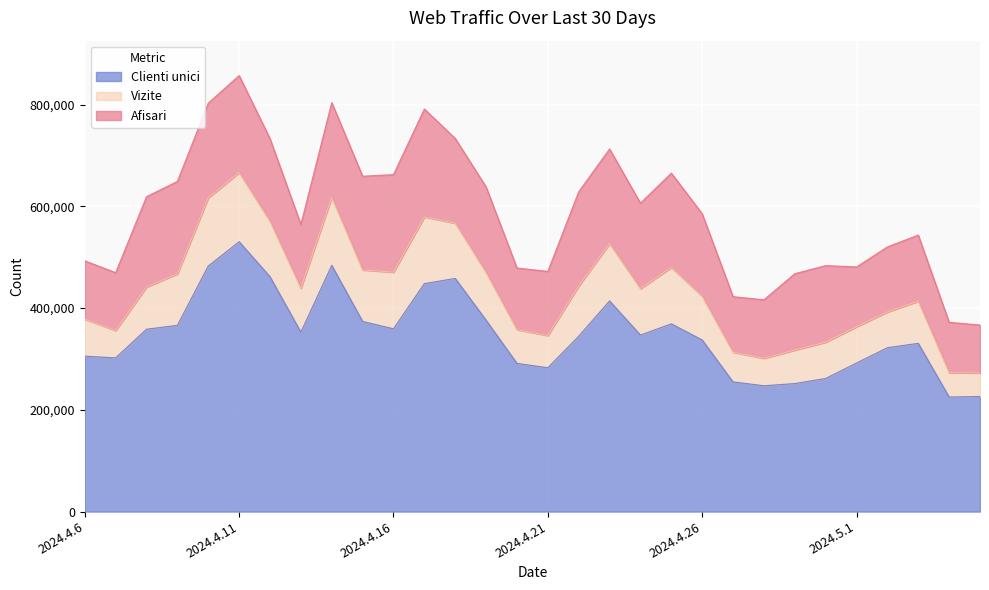

Which series has the widest spread of values?

Afisari